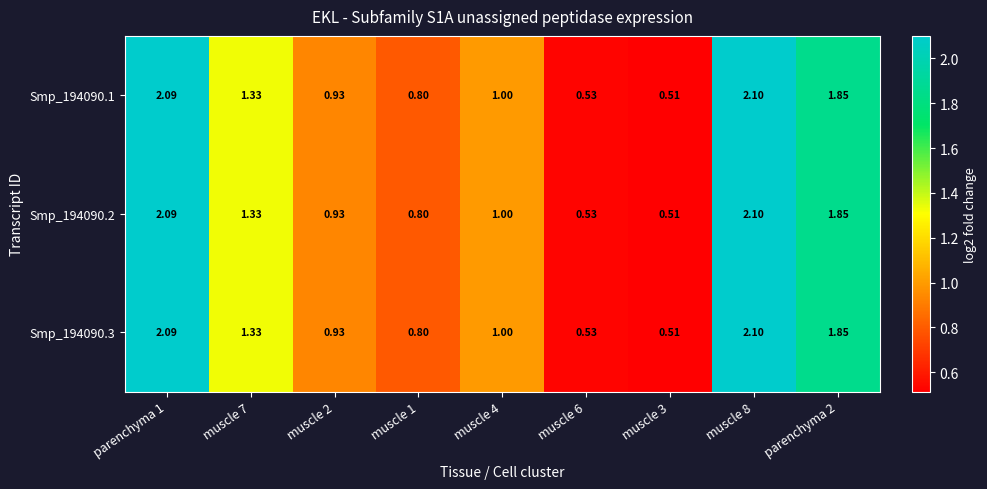

Is the value of Smp_194090.2 at parenchyma 2 greater than the value of Smp_194090.1 at muscle 8?

No